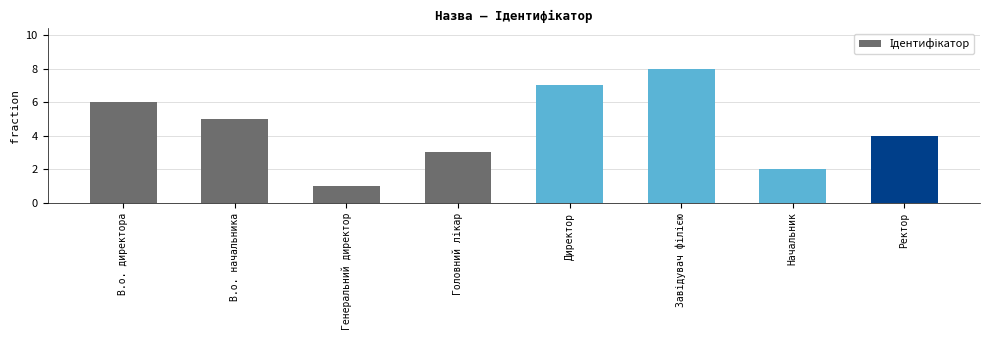

What is the sum of the values at В.о. начальника and Директор?

12